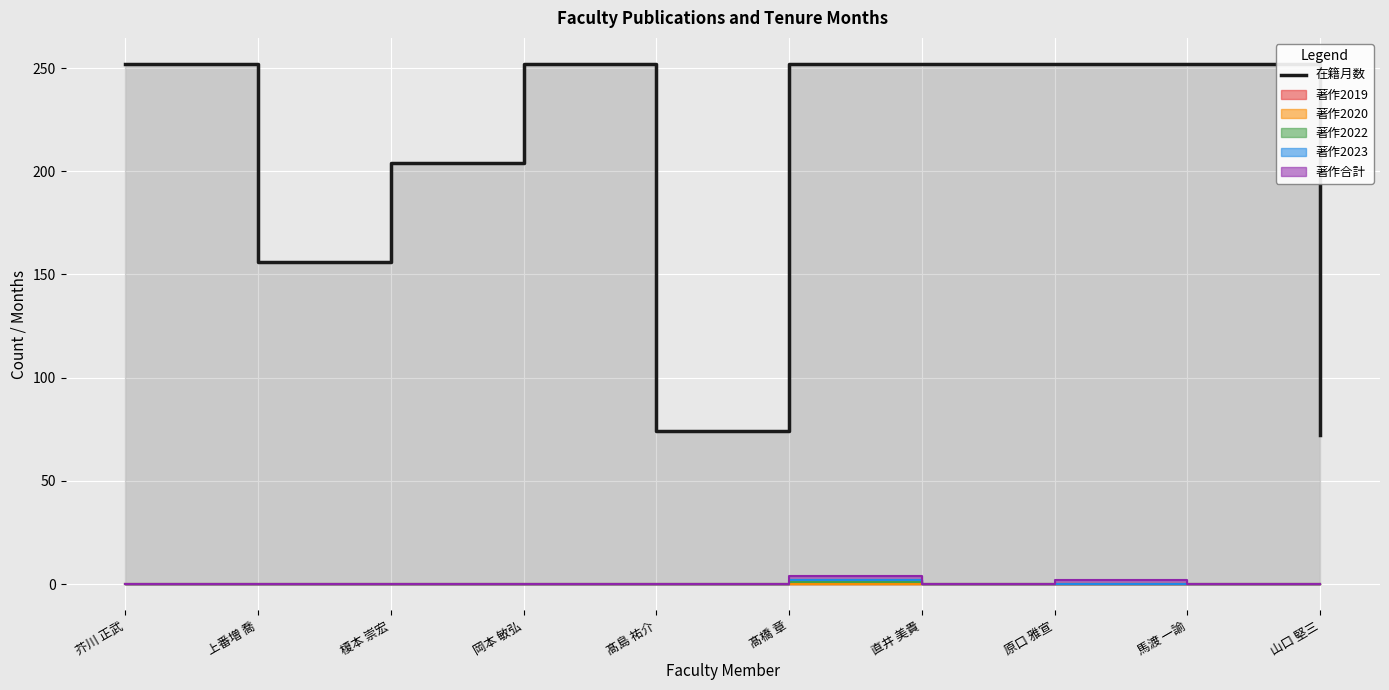

Which label corresponds to the smallest value in the chart?

山口 堅三